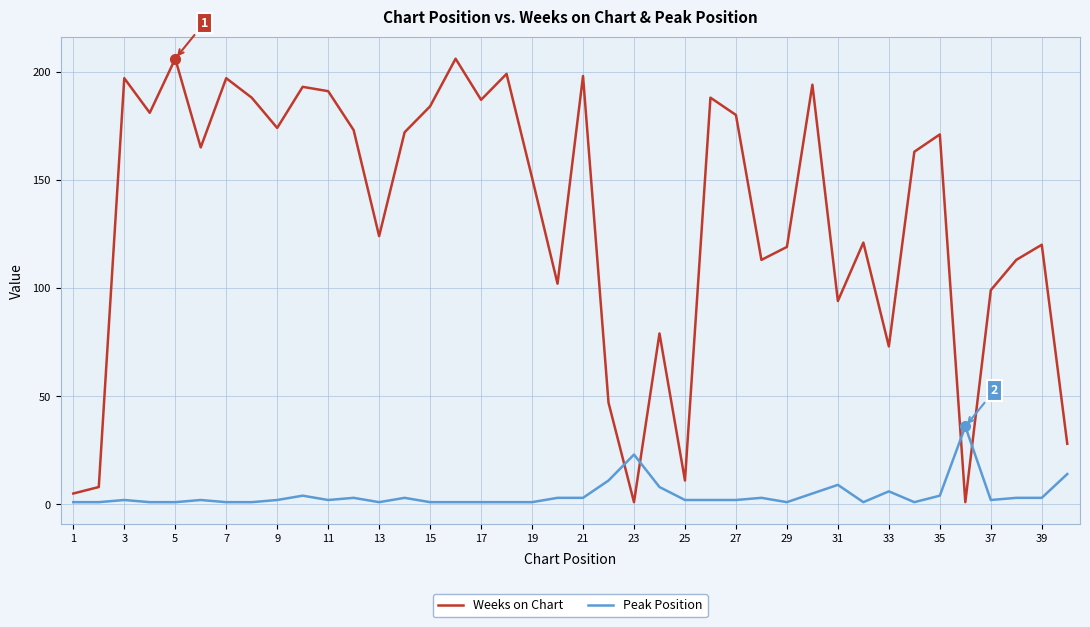

At how many categories does at least one series exceed 155?

21